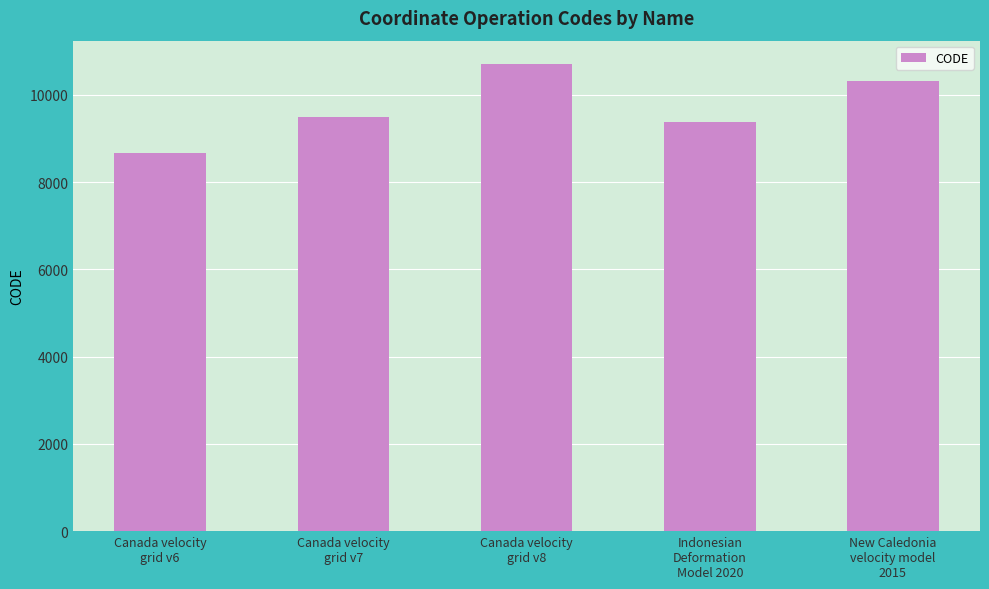

What is the smallest value displayed?

8676